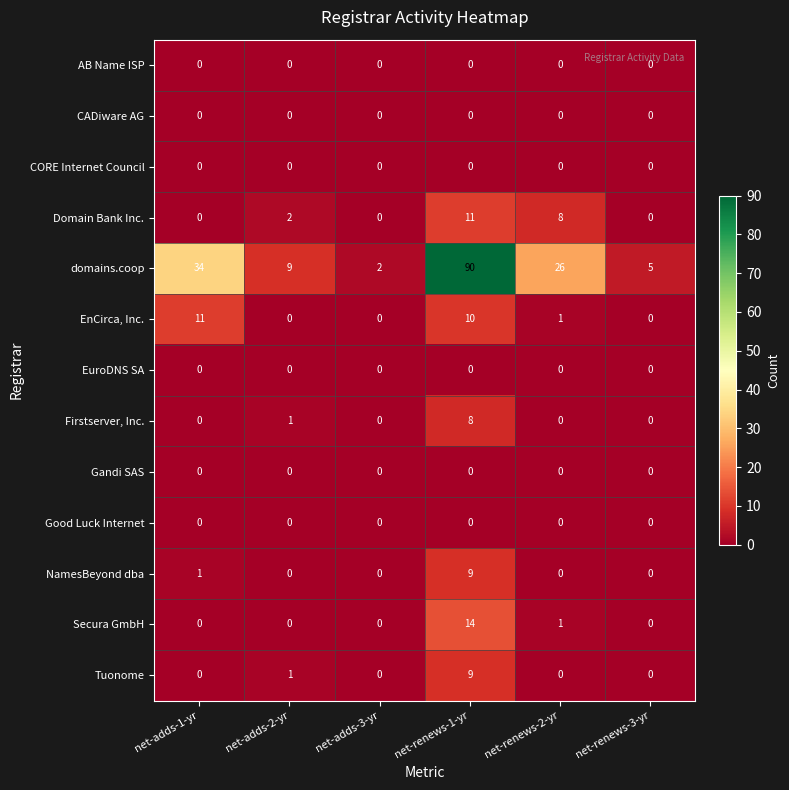

At which label does NamesBeyond dba reach its peak?

net-renews-1-yr